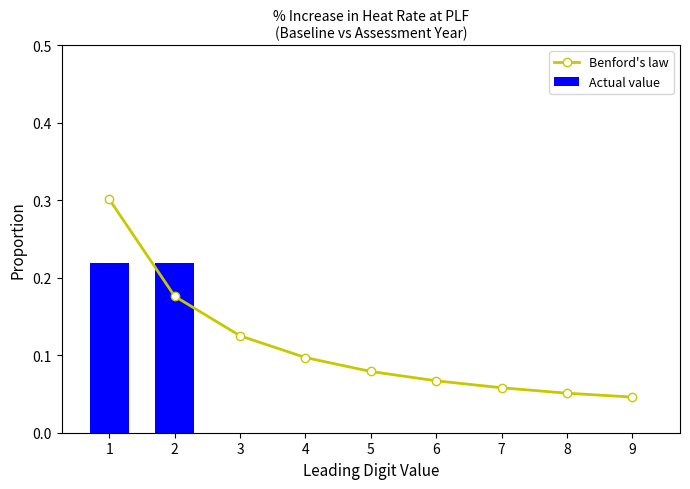

At how many categories does at least one series exceed 0?

9